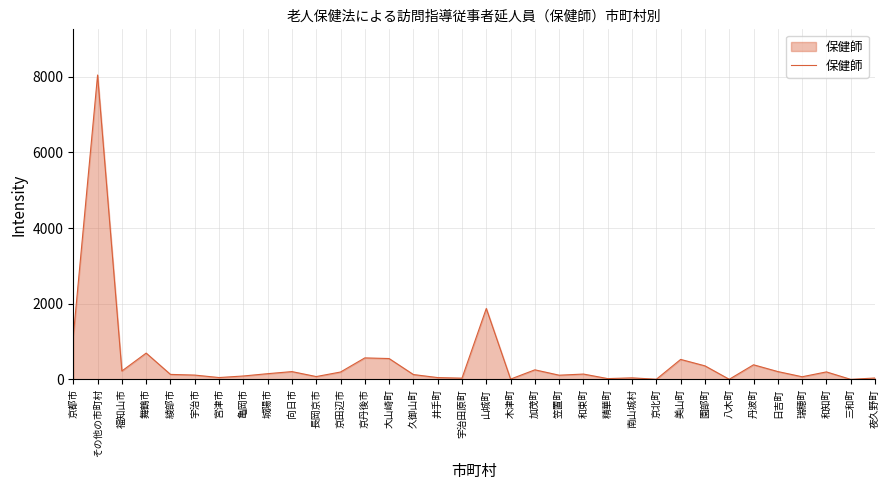

At which label is the value closest to 4023?

山城町